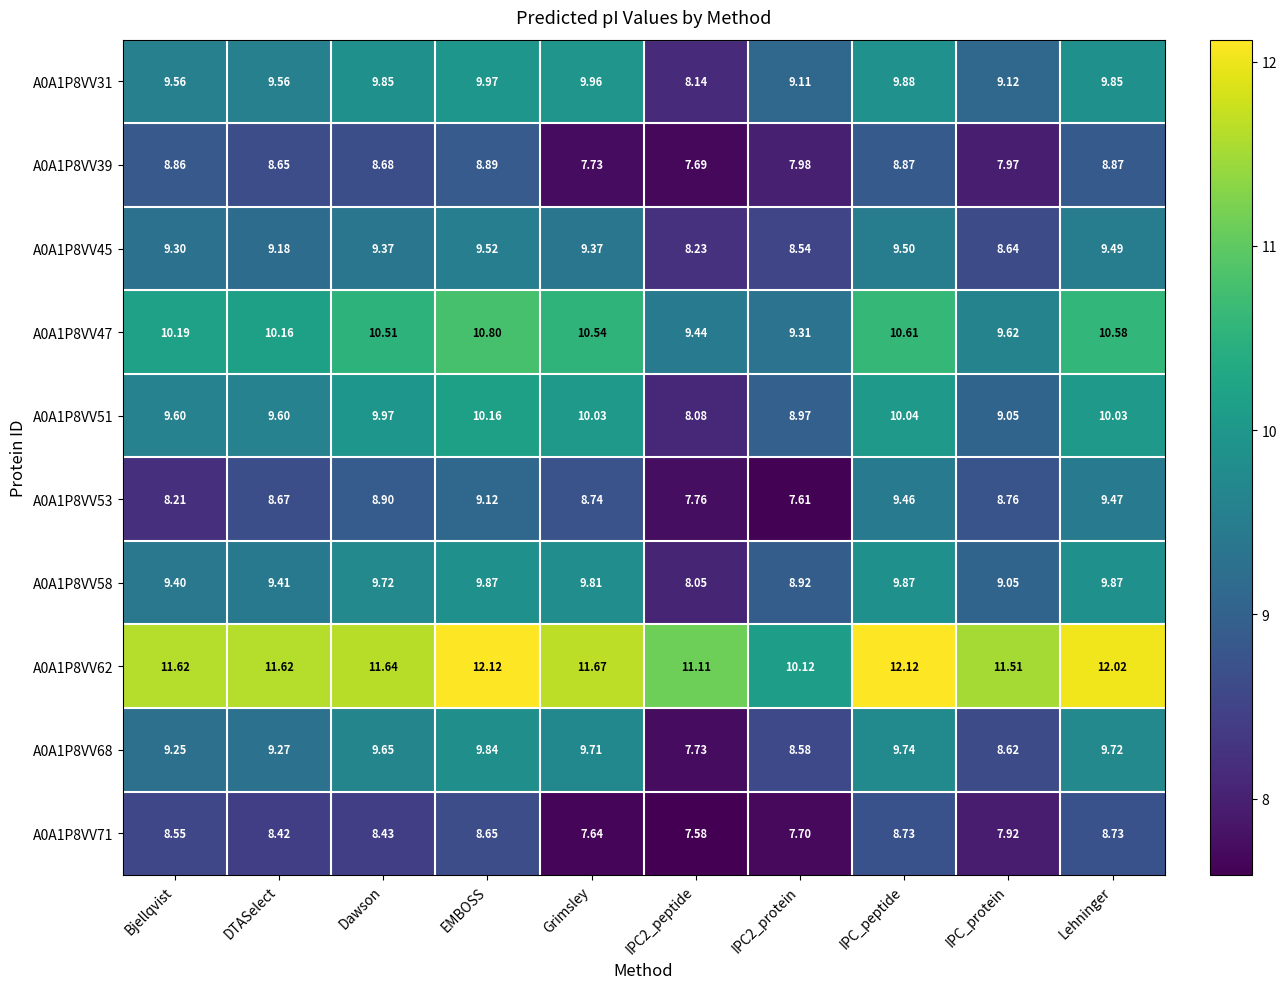

How many series are shown in this chart?

10